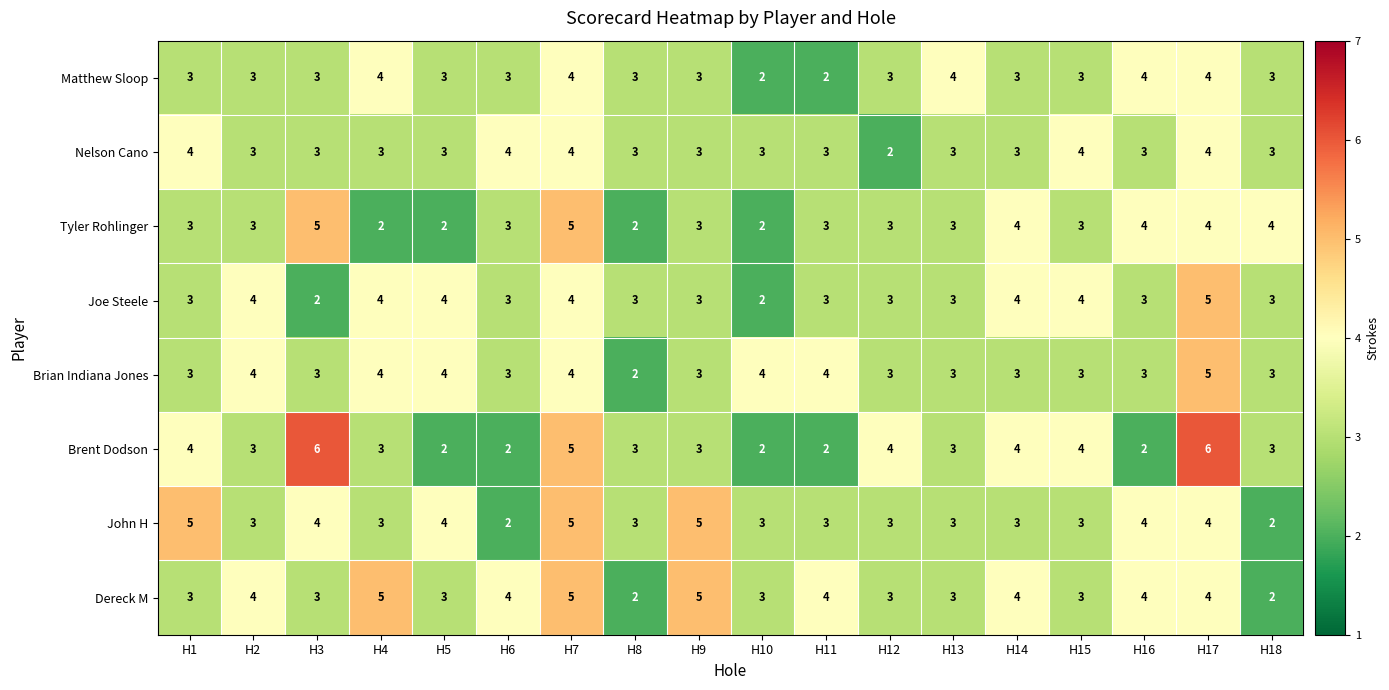

Count the Brian Indiana Jones values in the range 3 to 4.

16